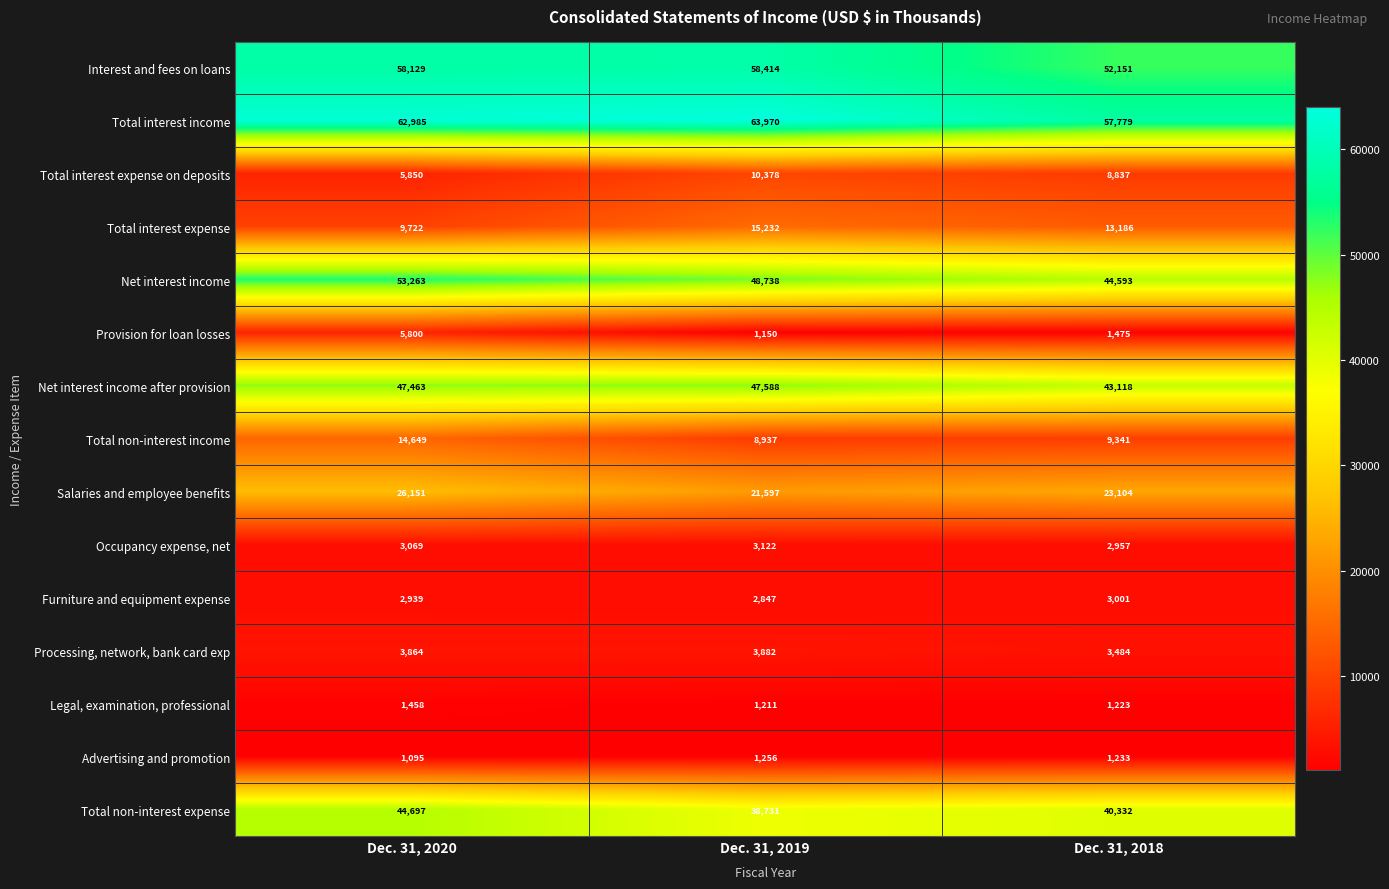

What is the sum of the Net interest income after provision values at Dec. 31, 2019 and Dec. 31, 2020?

95051